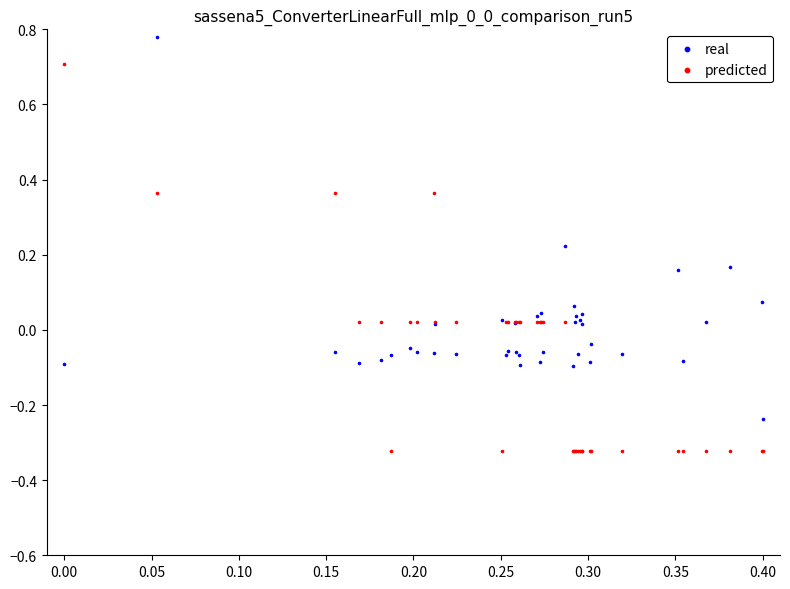

Which series reaches the maximum Y coordinate?

real